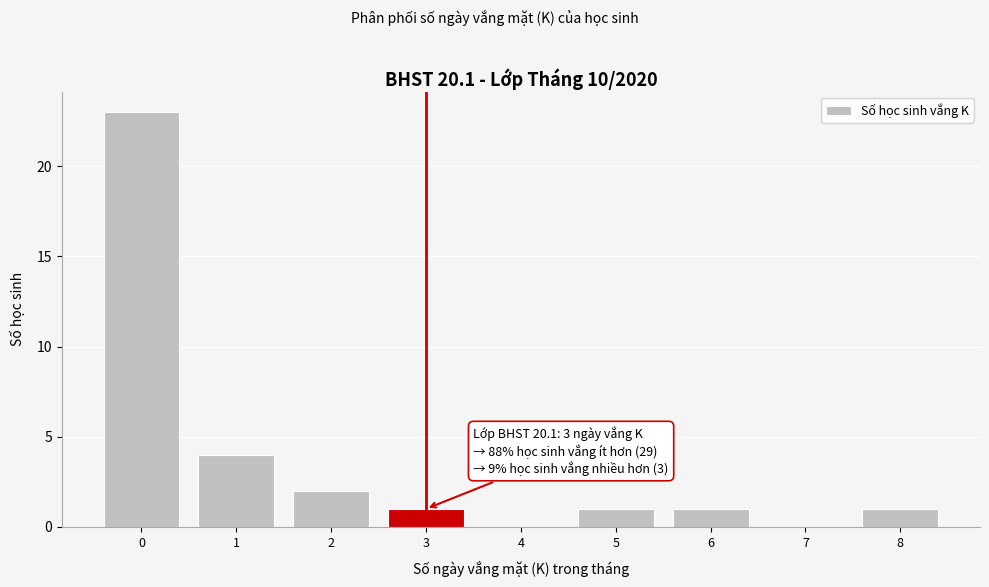

Reading left to right, what are all the values shown in this chart?

0=23	1=4	2=2	3=1	4=0	5=1	6=1	7=0	8=1